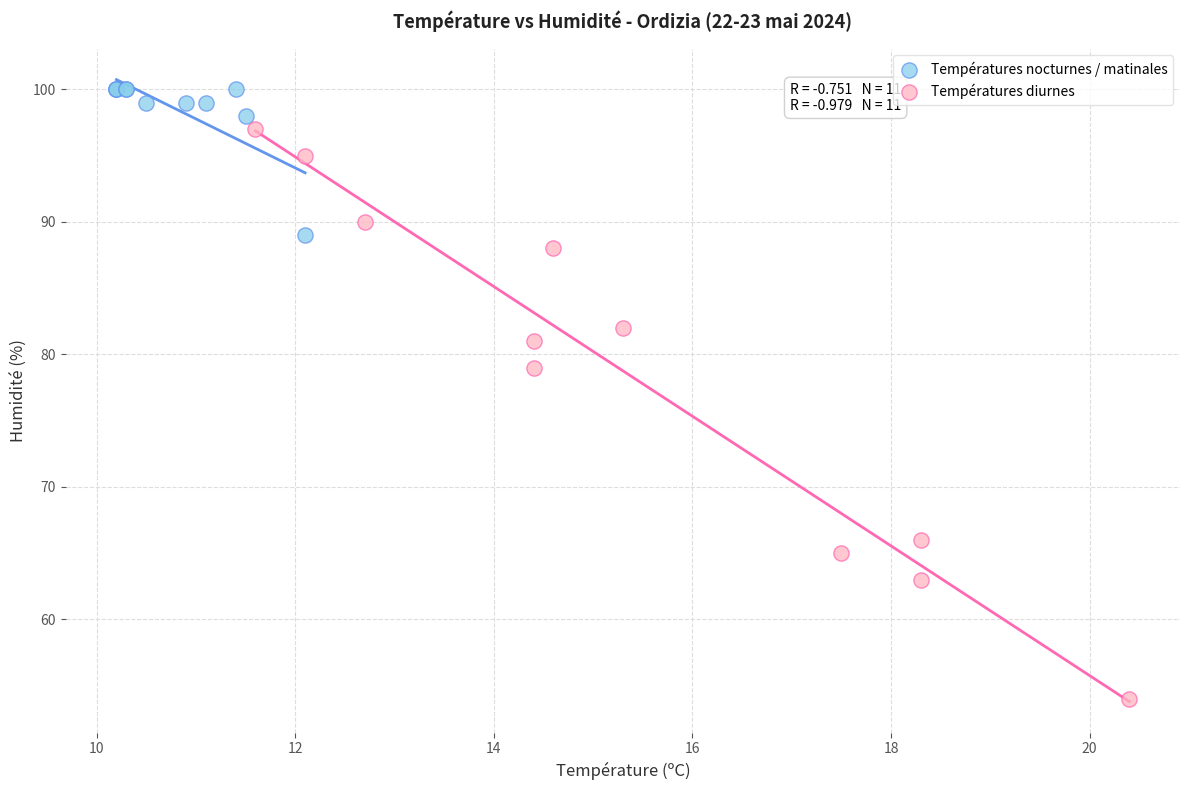

Which series contains the lowest Y value?

Températures diurnes